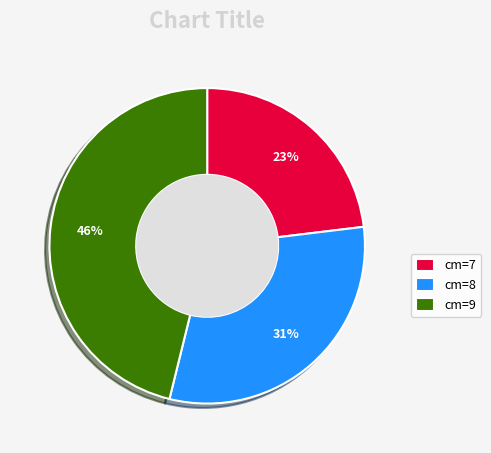

Is it true that cm=7 is 16% of the pie?

False